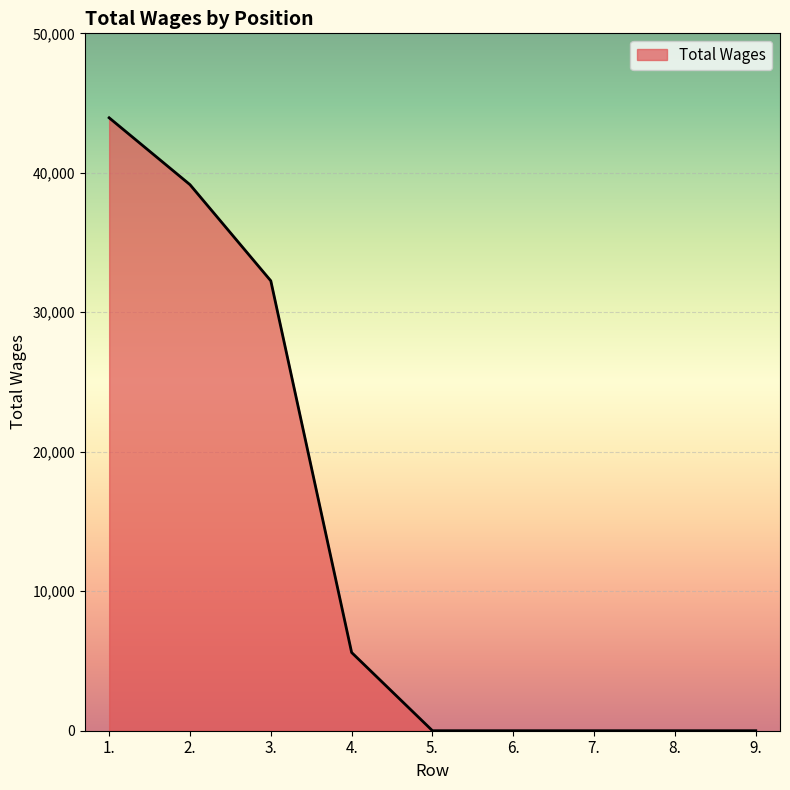

Reading right to left, extract all data points from this chart.

0	0	0	0	0	5608	32256	39151	43945